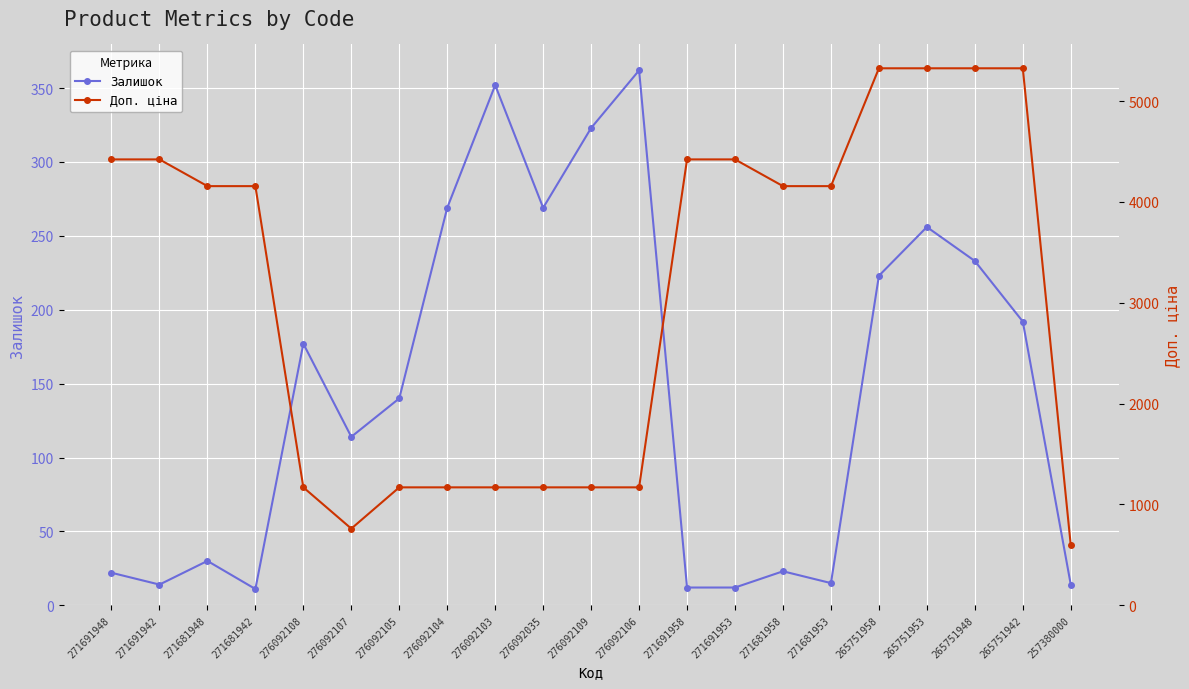

What is the label of the 5th point from the left?

276092108